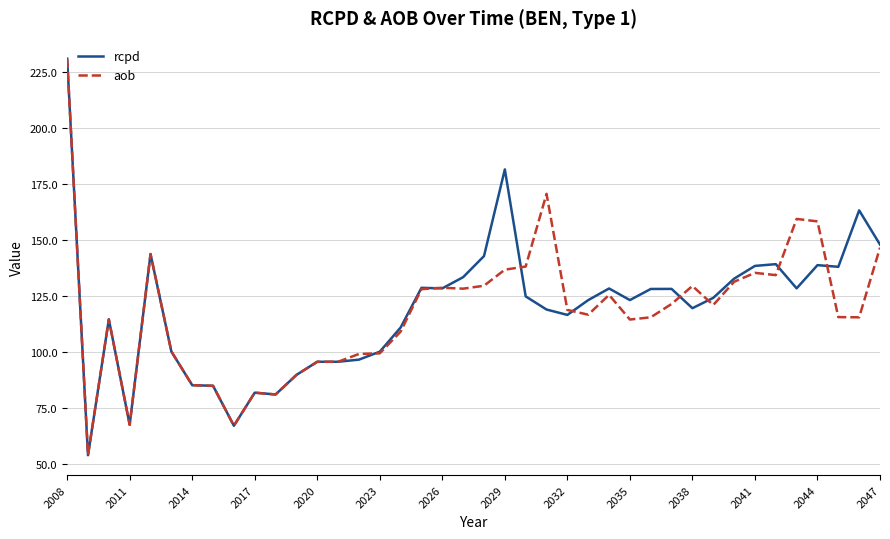

What is the maximum value shown in the chart?

230.8